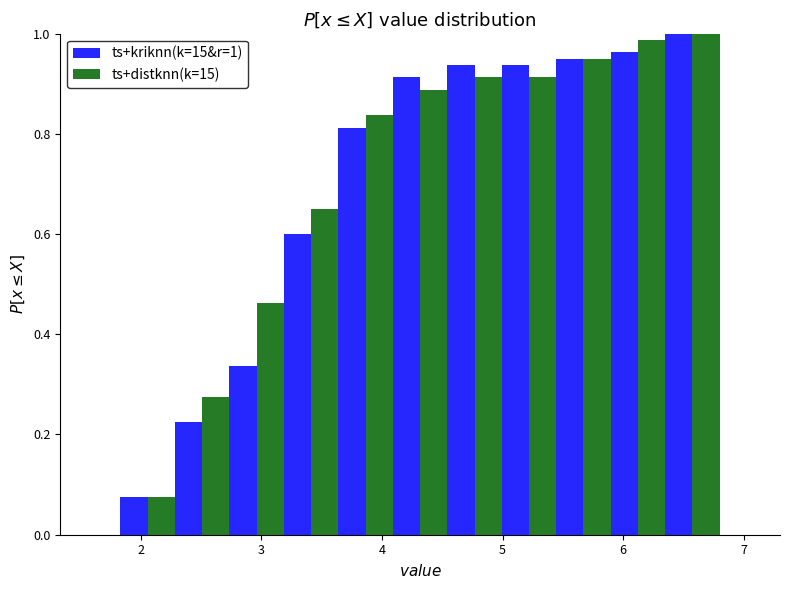

In the ts+kriknn(k=15&r=1) series, which range on the x-axis has the tallest bar?

6.3 to 6.8